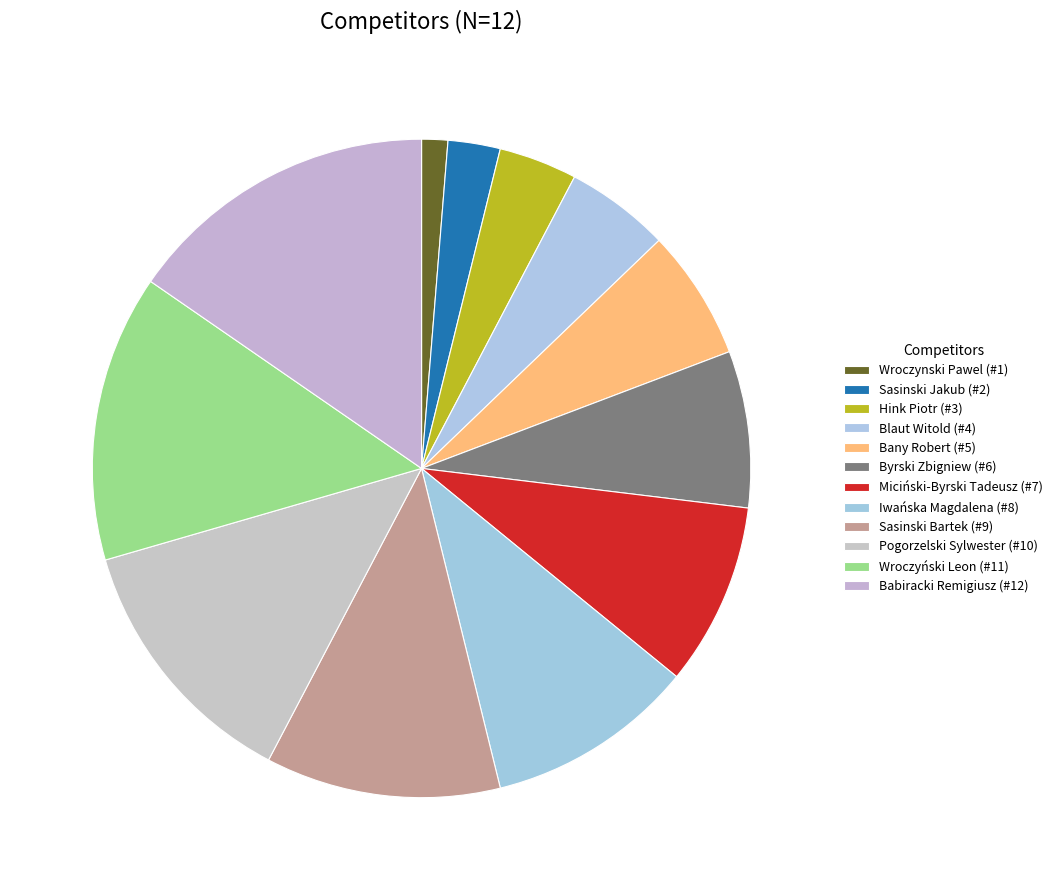

True or false: Pogorzelski Sylwester accounts for 13% of the total.

True